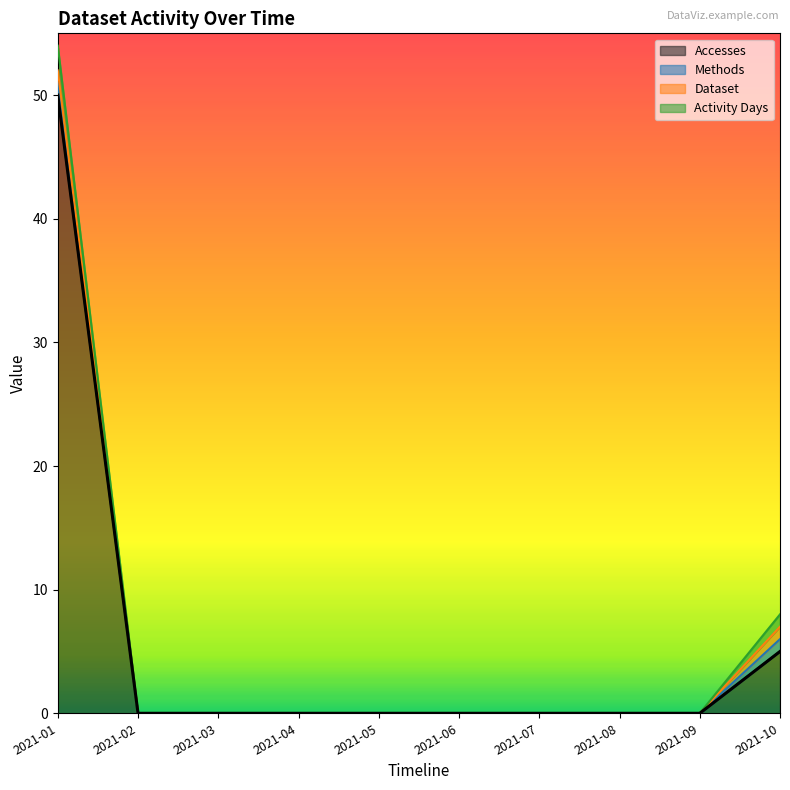

Which series has the largest total across all categories?

Accesses